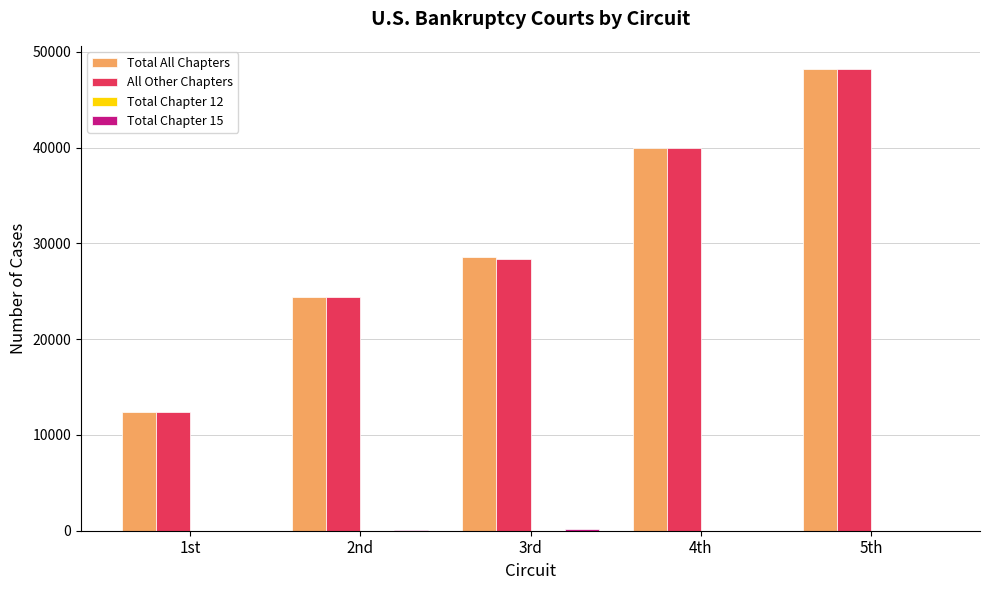

What is the greatest value displayed?

48224